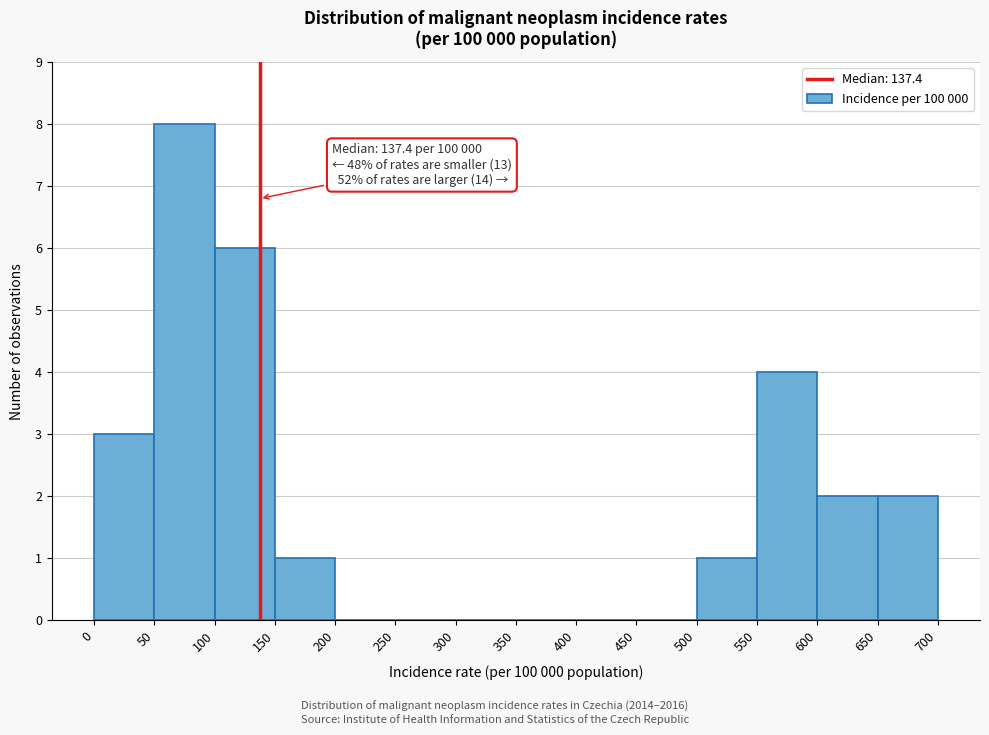

Which range on the x-axis has the tallest bar?

50 to 100